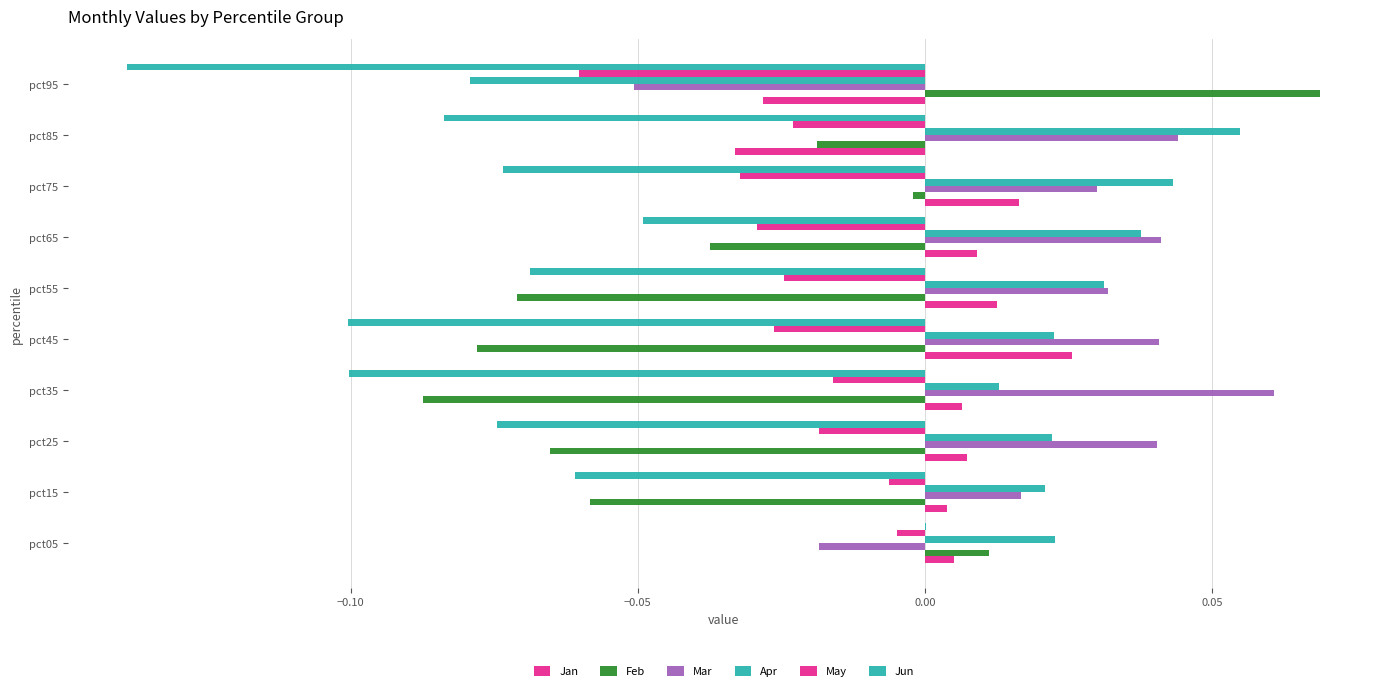

At how many categories does at least one series exceed 0?

10